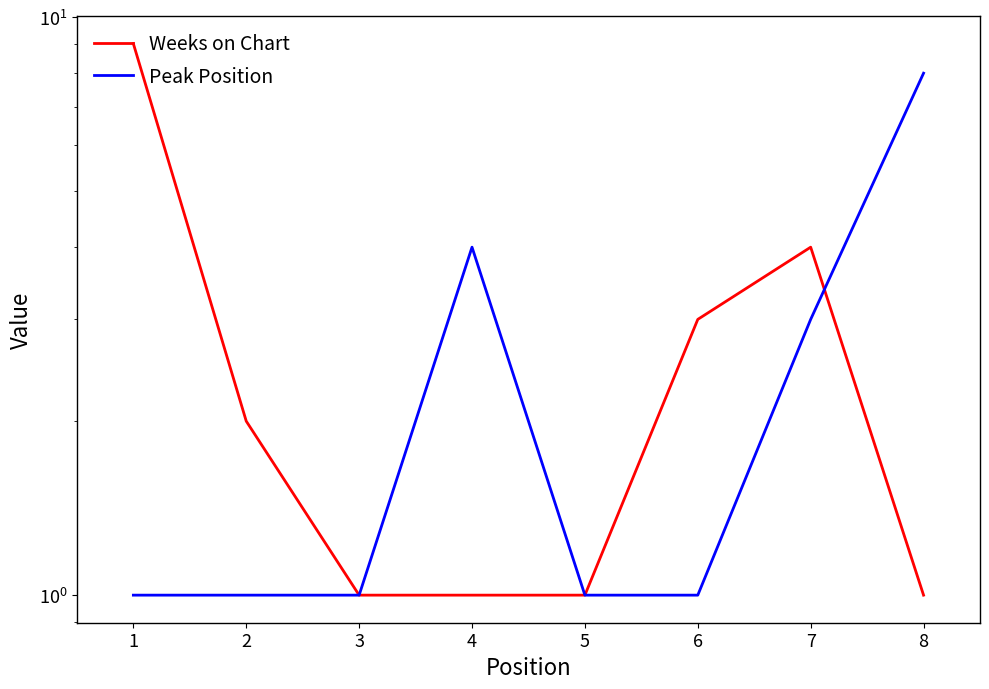

The Weeks on Chart series shows 5 at 6. True or false?

False